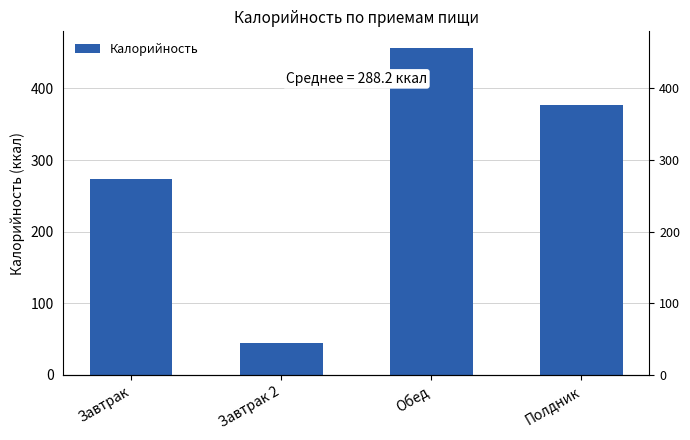

Count the number of data series in this chart.

1